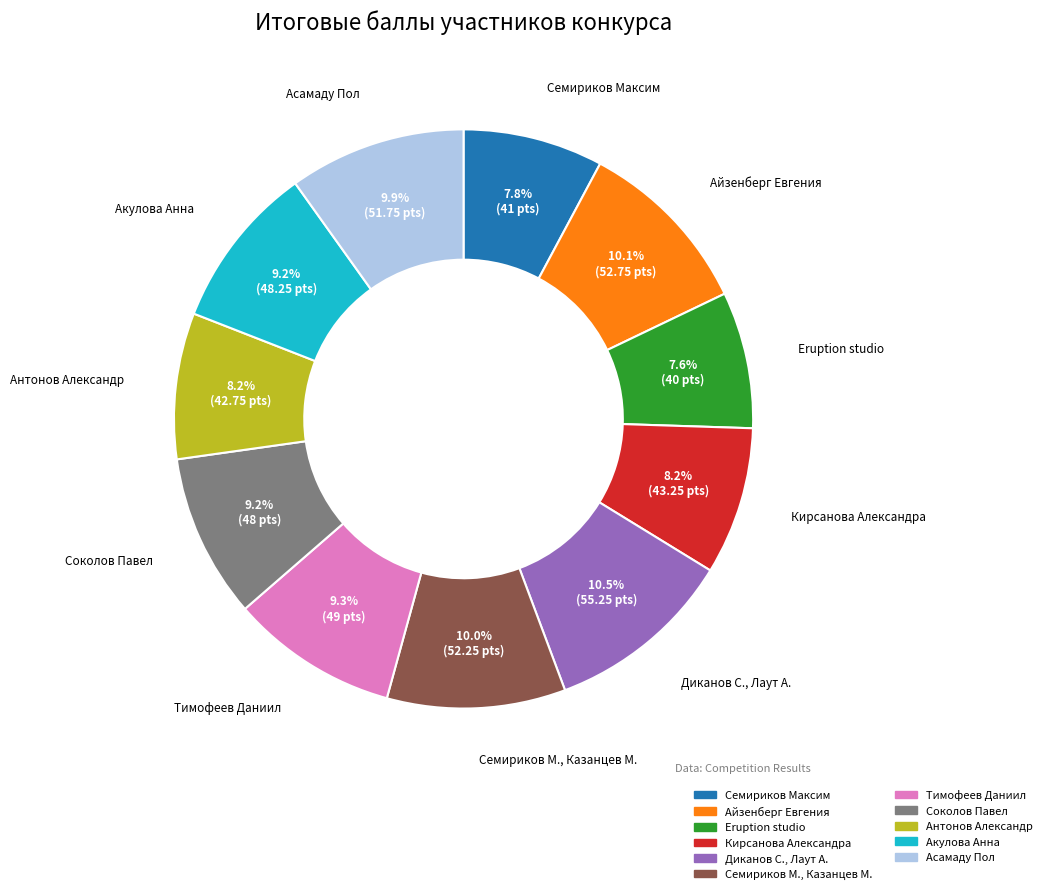

Does any single category account for the majority?

No